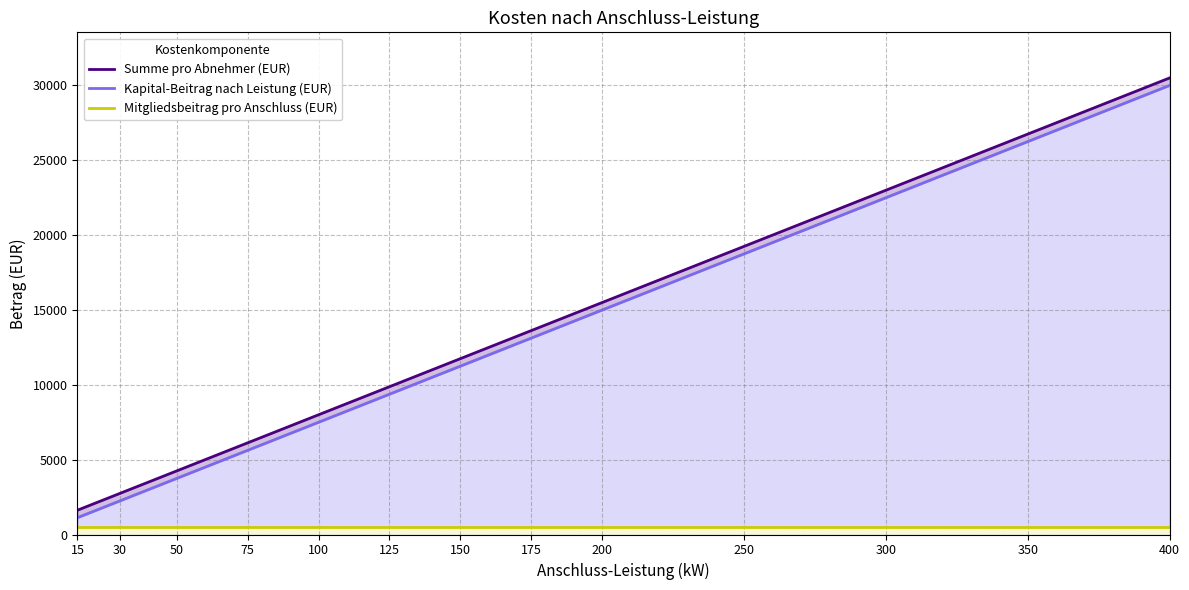

What is the difference between the maximum and minimum values in the Summe pro Abnehmer (EUR) series?

28875